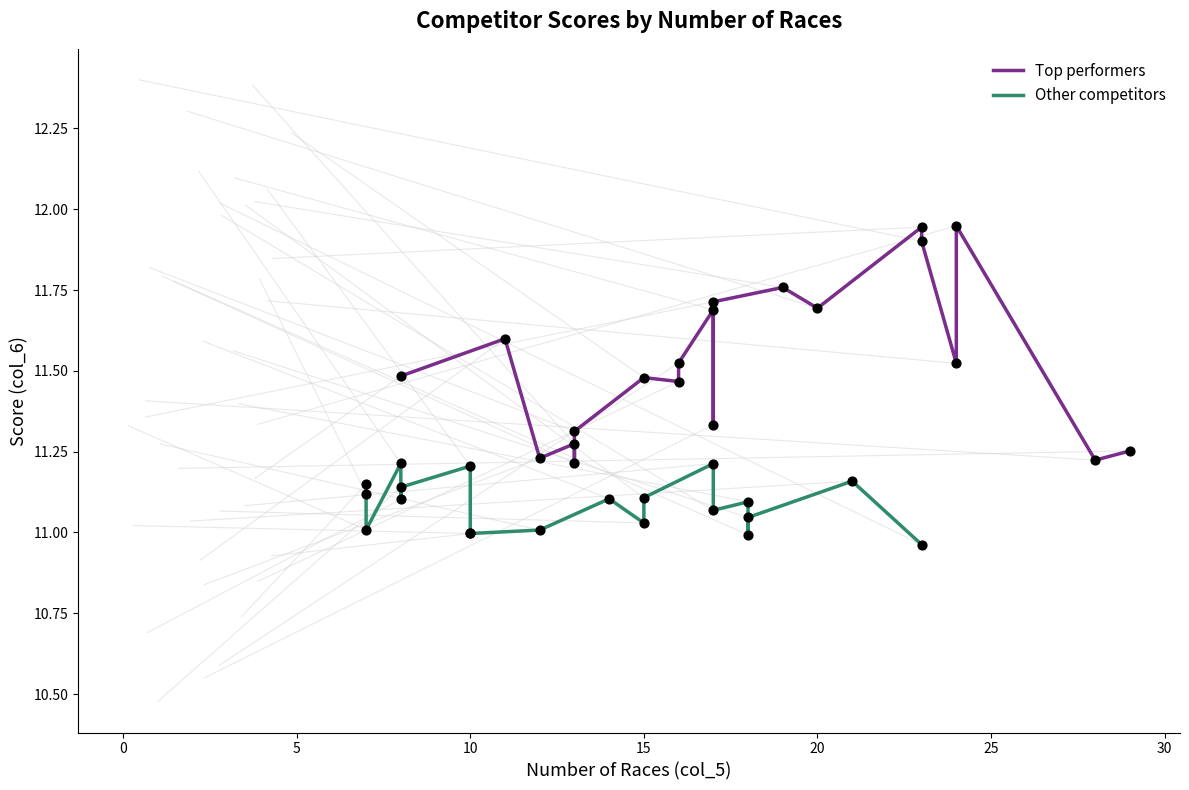

Which series has the largest total across all categories?

Top performers